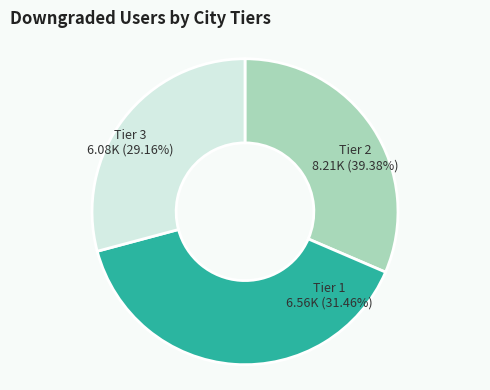

Does any single category account for the majority?

No